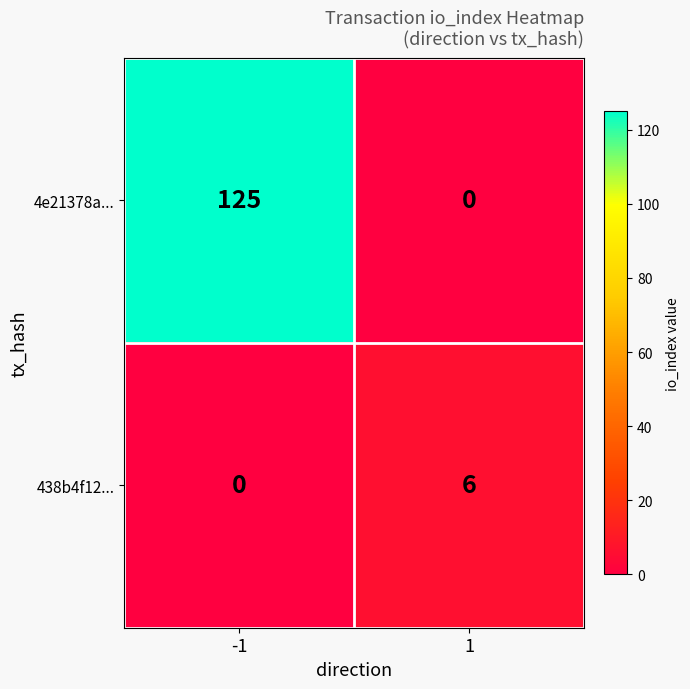

Reading left to right, transcribe all the data shown in this chart.

4e21378a...: 125	0
438b4f12...: 0	6